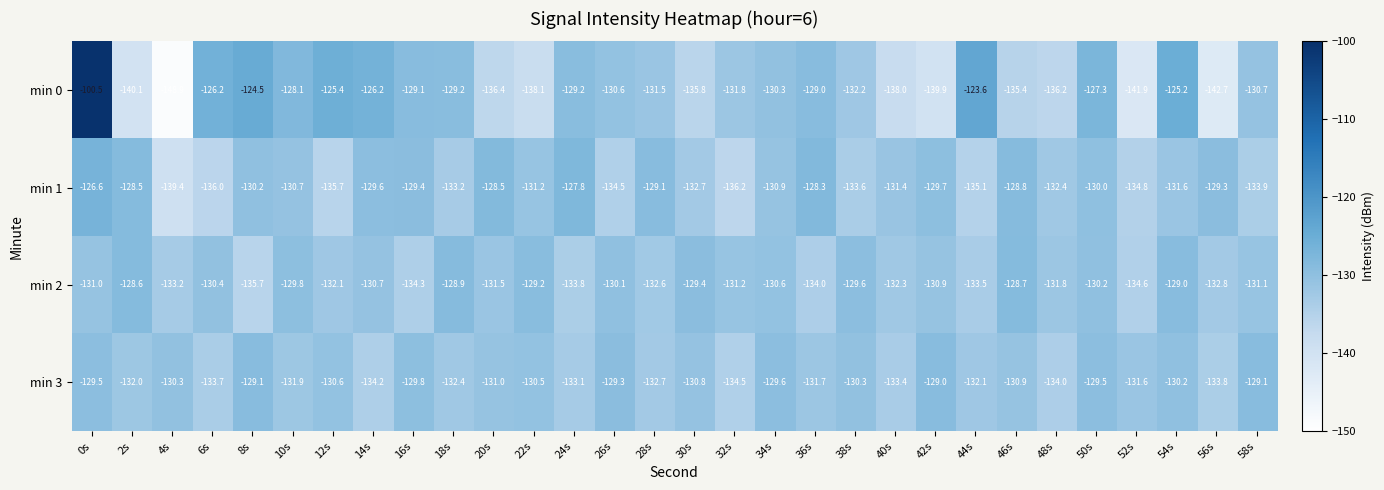

What is the difference between the maximum and minimum values in the min 2 series?

7.1